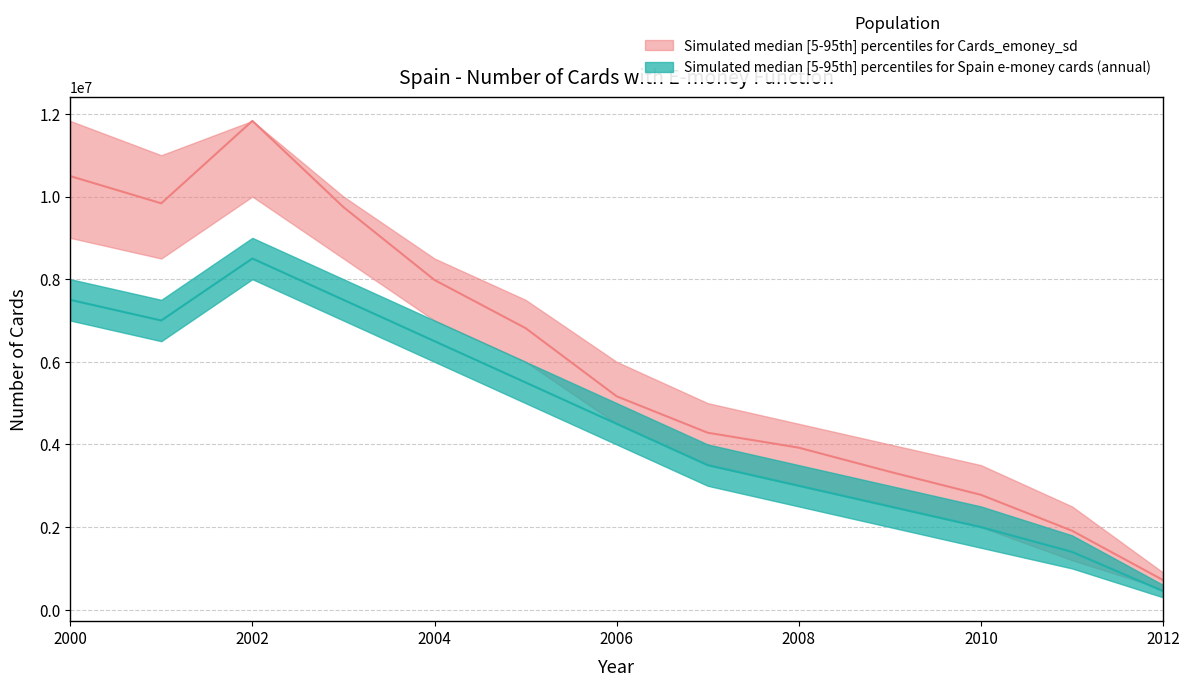

At which category does the data reach its first local valley?

2001